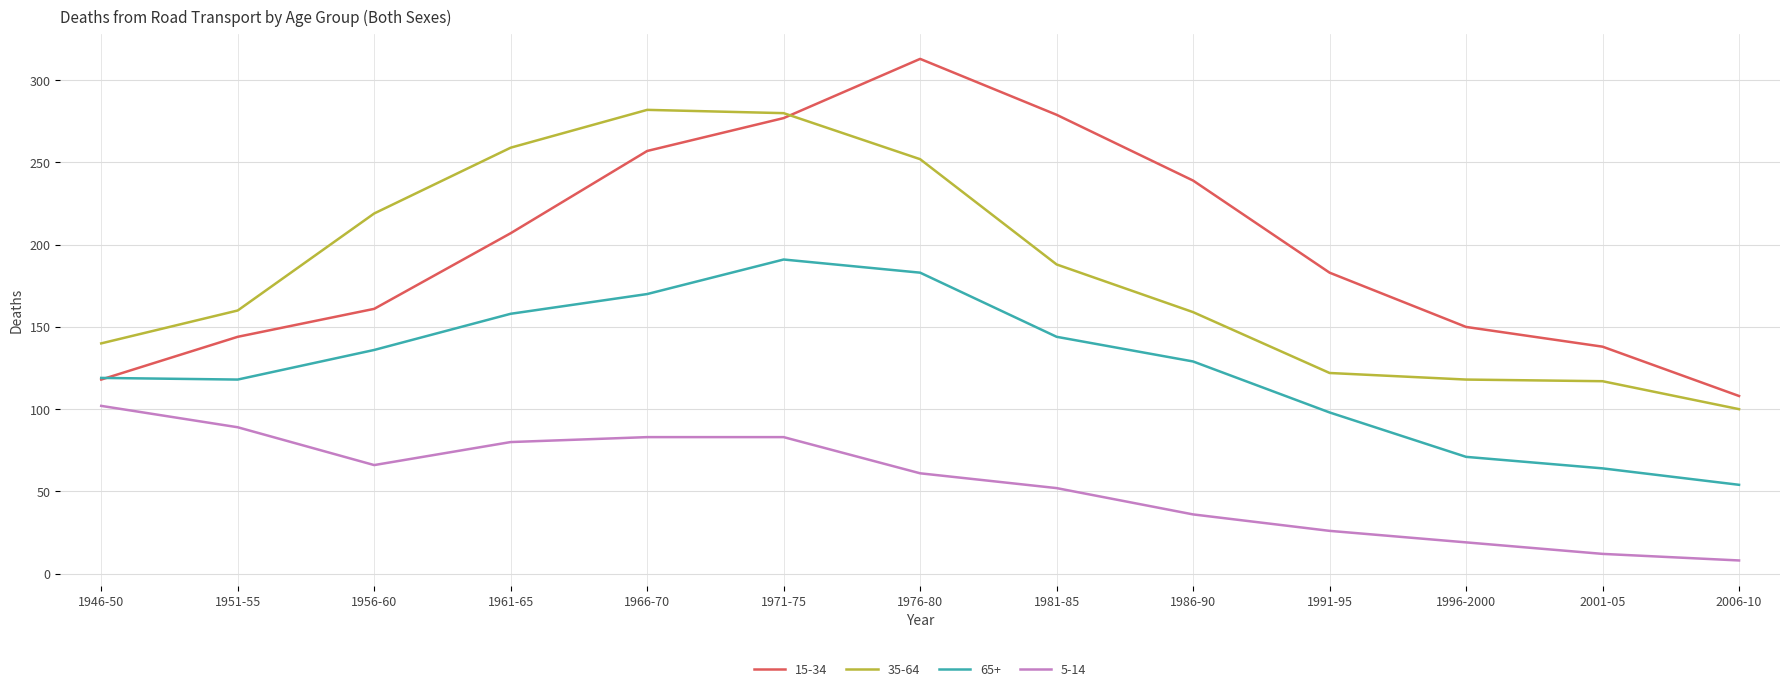

What is the spread (max minus min) of values at 1986-90?

203